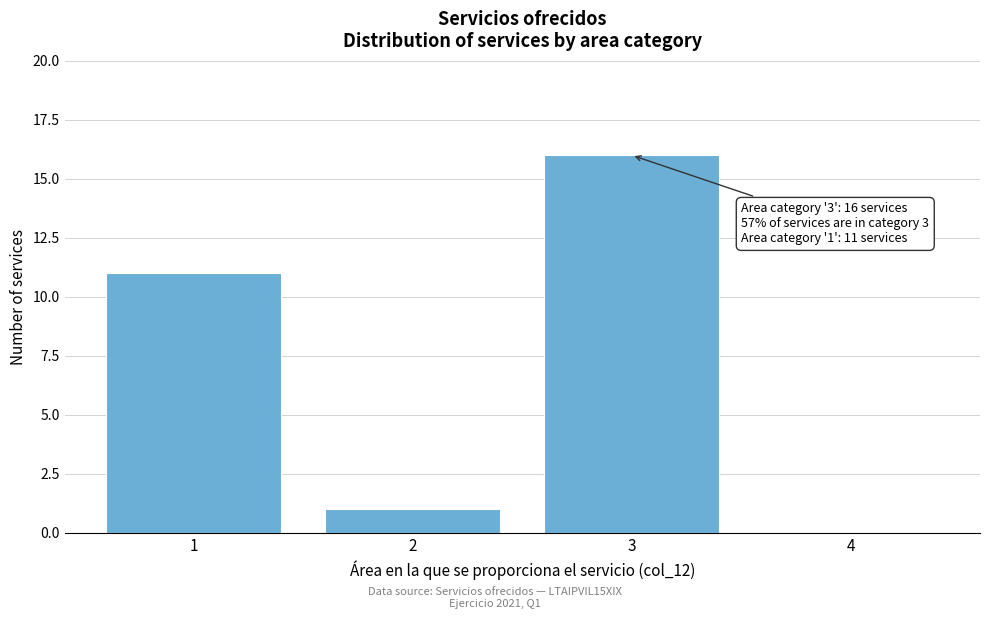

Which range on the x-axis has the tallest bar?

2.5 to 3.5